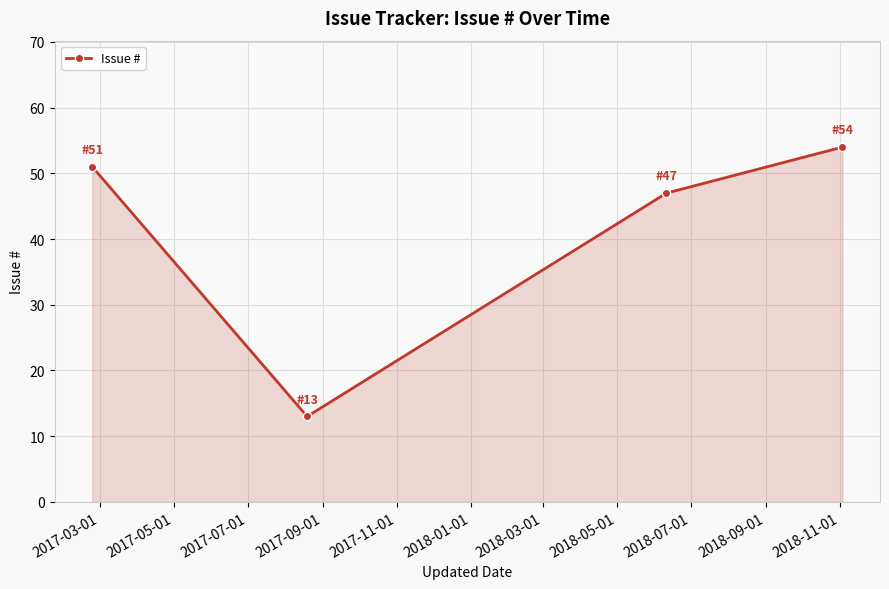

What is the maximum value shown in the chart?

54